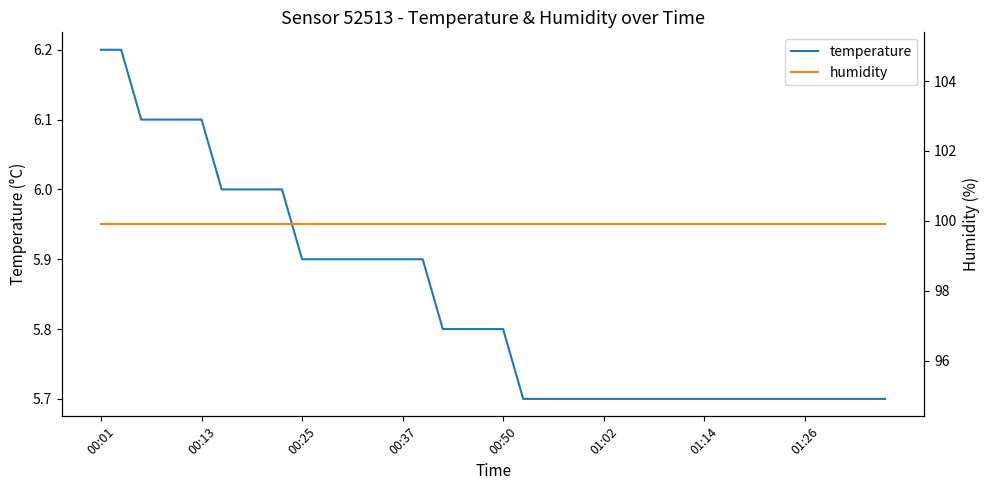

What is the maximum value for temperature?

6.2